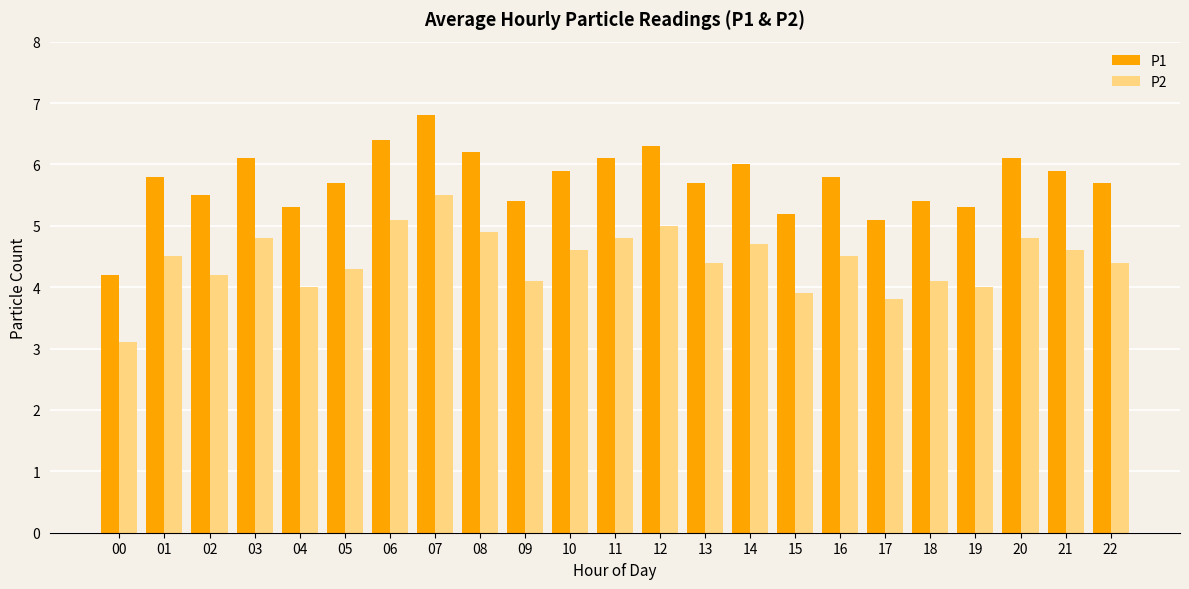

How many series are shown in this chart?

2